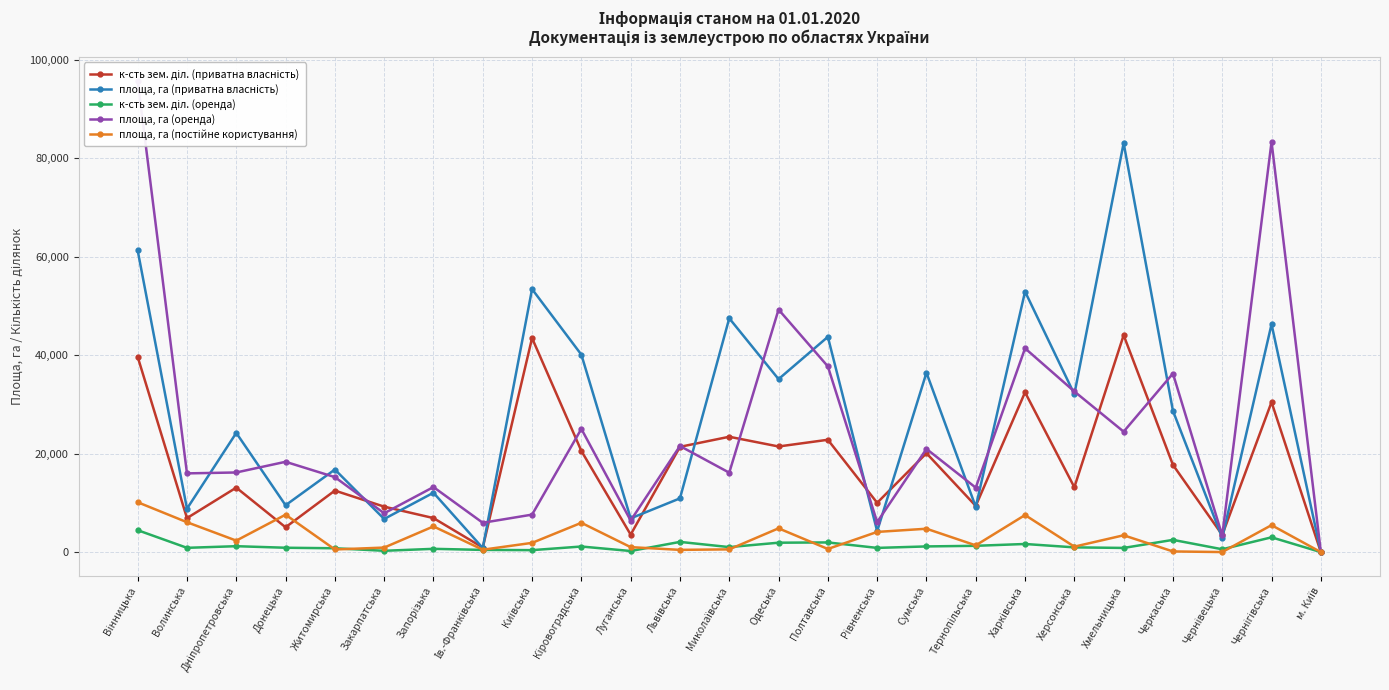

What is the label of the 23rd point from the left?

Чернівецька